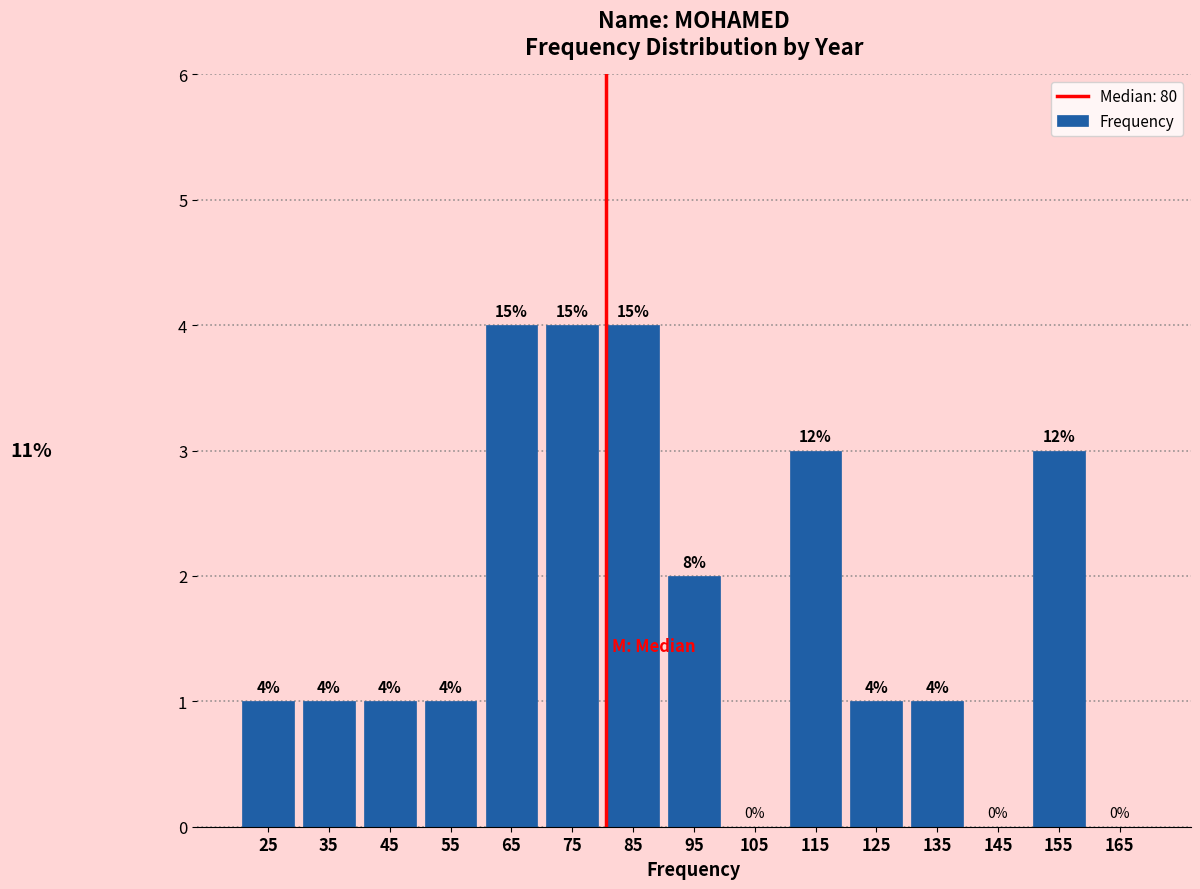

Reading left to right, transcribe all the data shown in this chart.

25=1	35=1	45=1	55=1	65=4	75=4	85=4	95=2	105=0	115=3	125=1	135=1	145=0	155=3	165=0